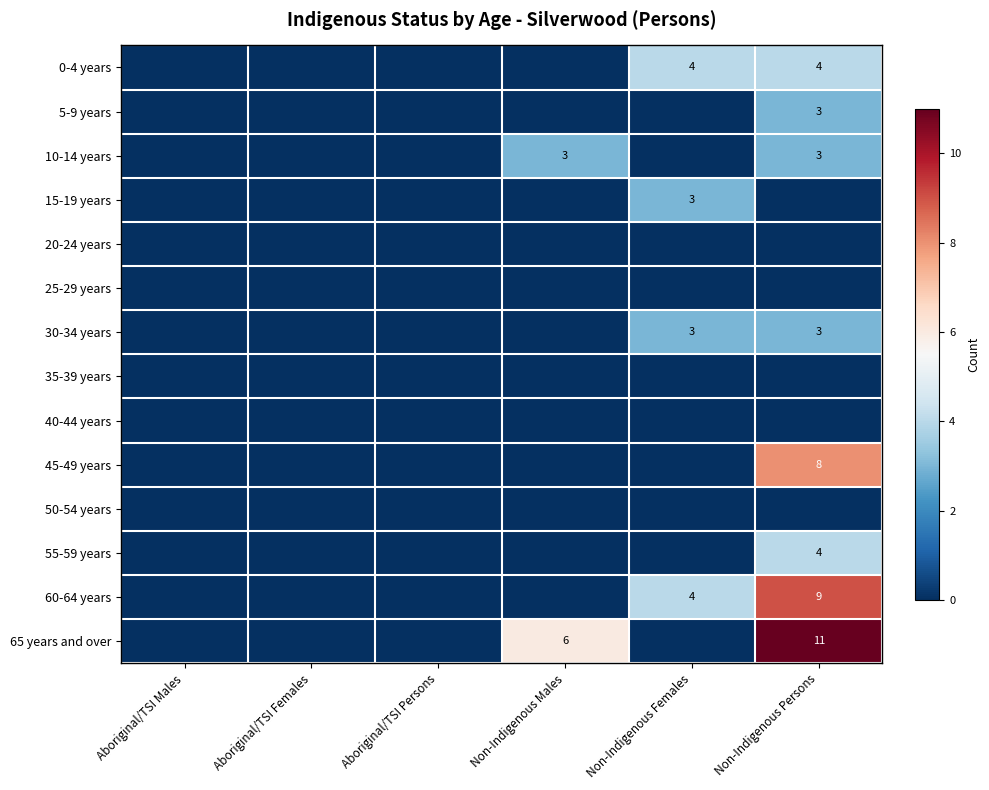

Is it true that 15-19 years equals 0 at Non-Indigenous Persons?

True